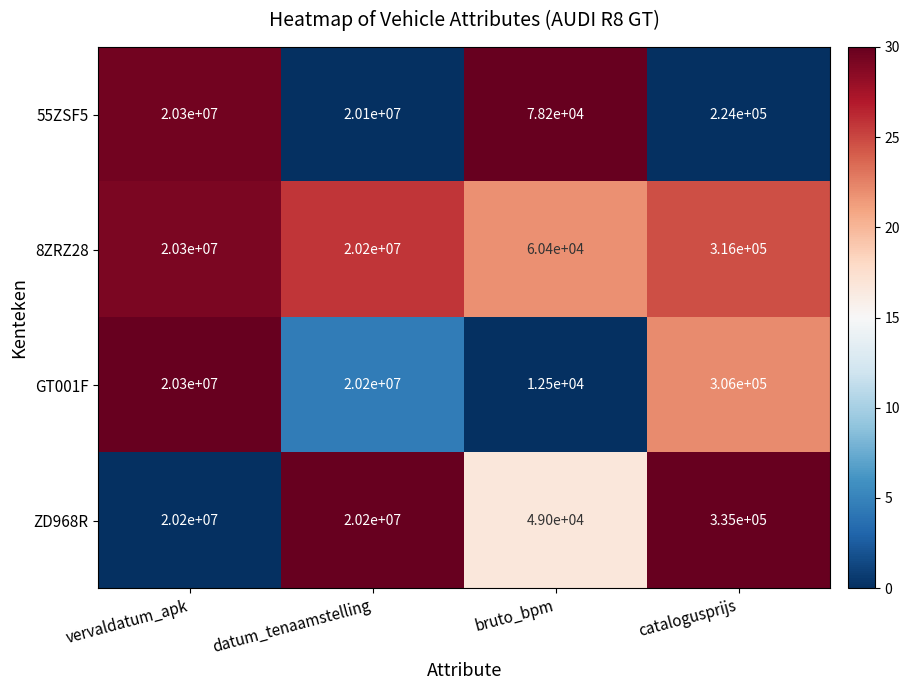

What is the difference between the maximum and minimum values in the GT001F series?

20287500